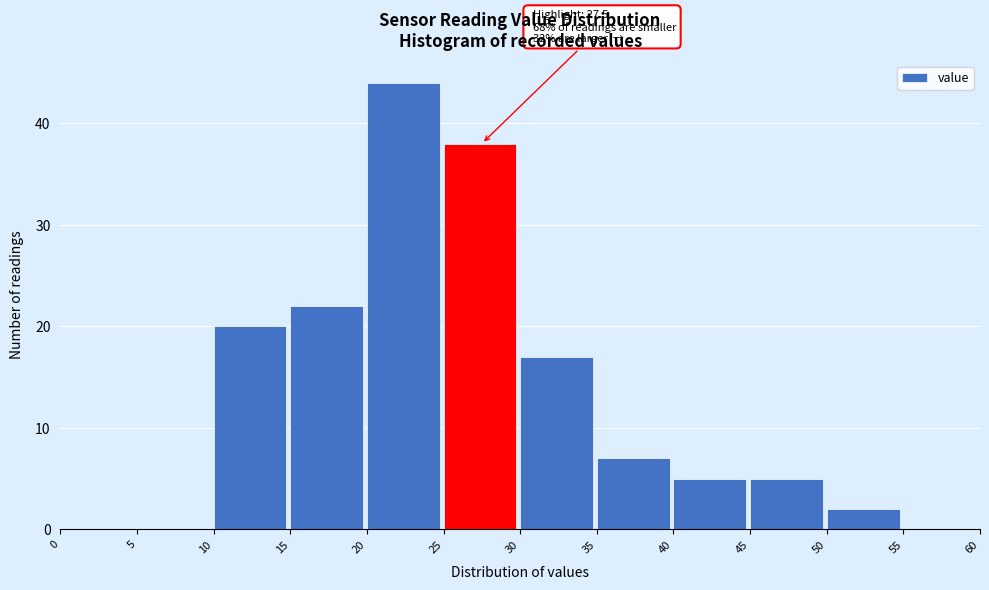

Which range on the x-axis has the tallest bar?

20 to 25